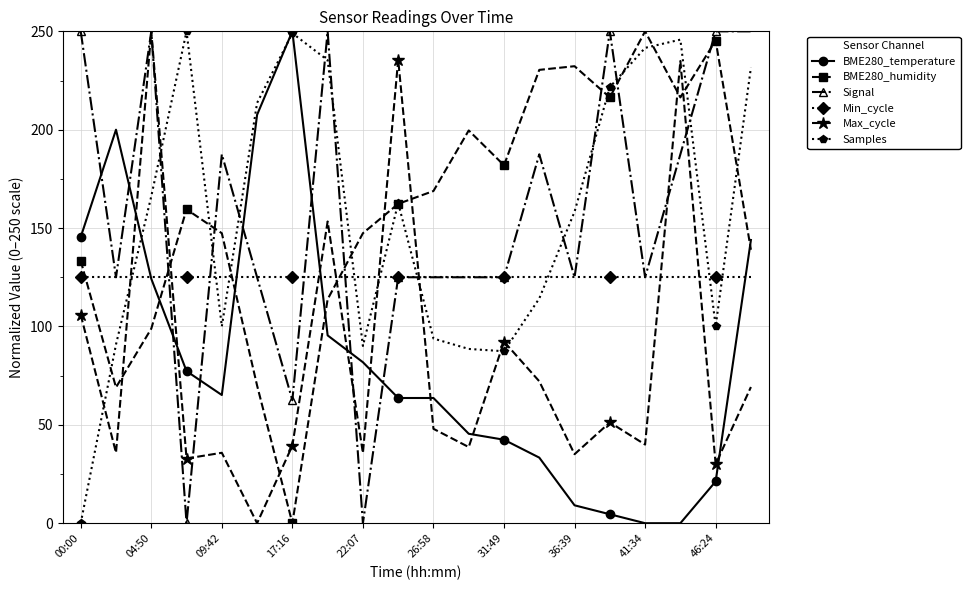

How many times do Min_cycle and BME280_humidity cross each other?

4